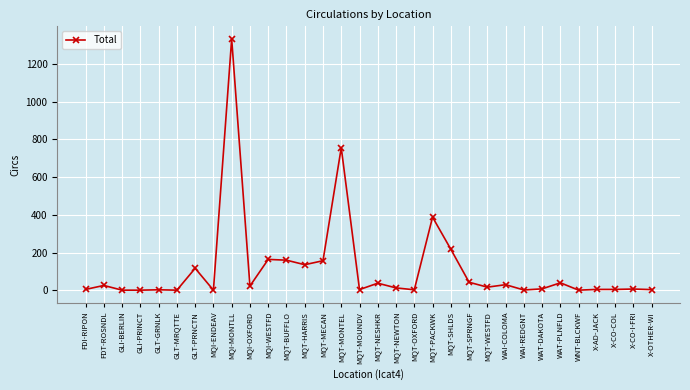

Which category has the highest value across all series?

MQI-MONTLL